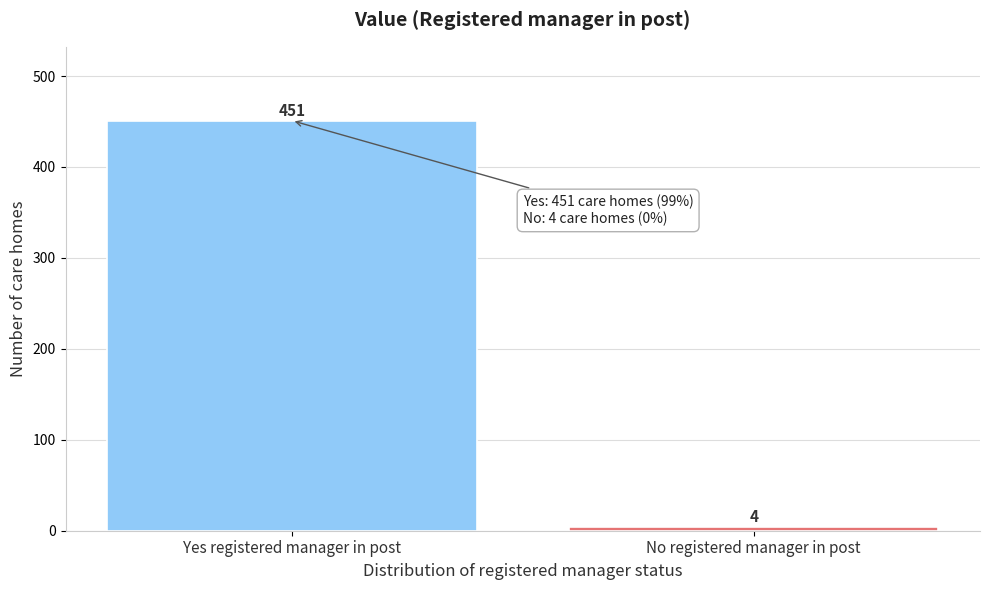

Reading left to right, extract all data points from this chart.

451	4